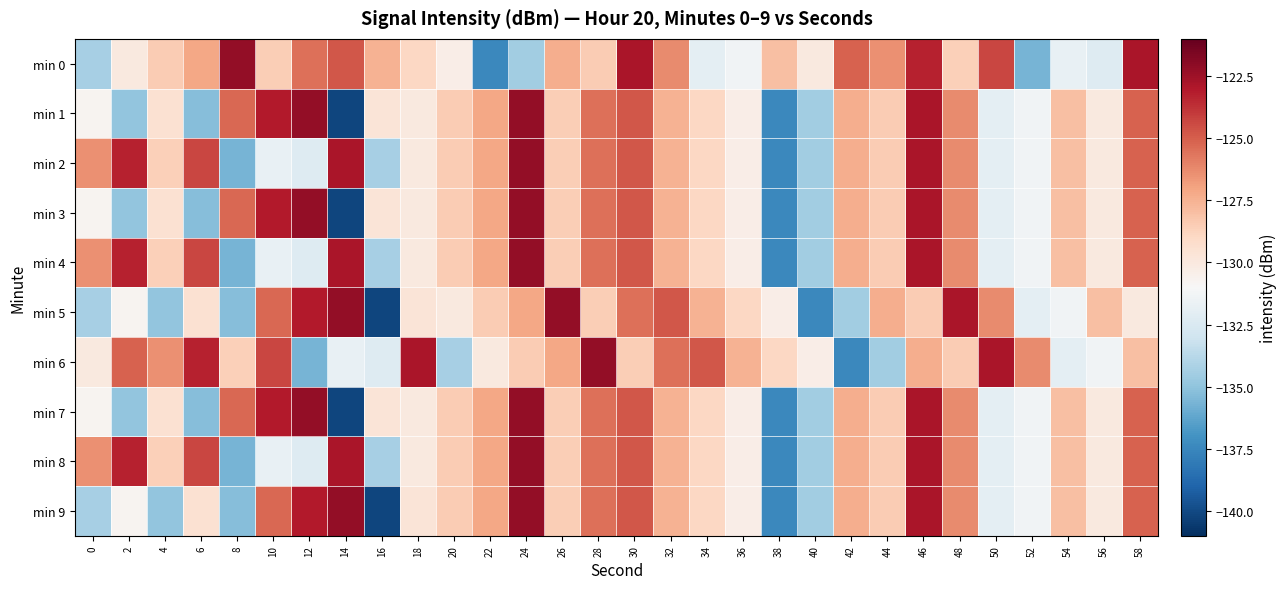

List the series in order of their peak value, lowest first.

min 0, min 1, min 2, min 3, min 4, min 5, min 6, min 7, min 8, min 9